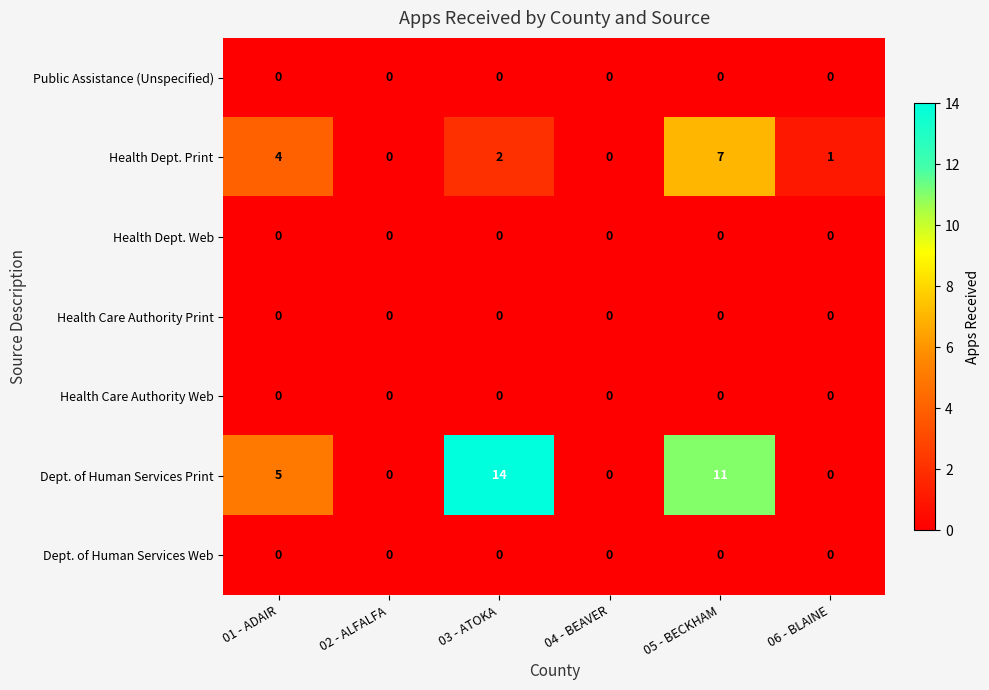

What is the greatest value displayed?

14